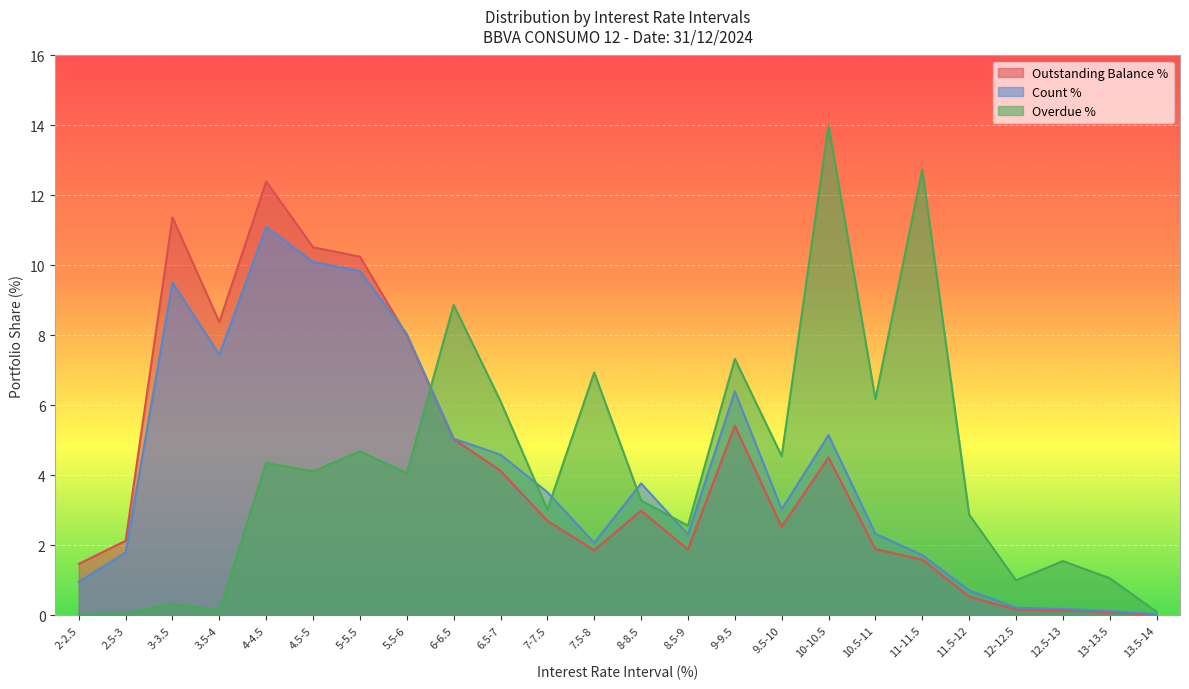

At which label does Outstanding Balance % reach its peak?

4-4.5